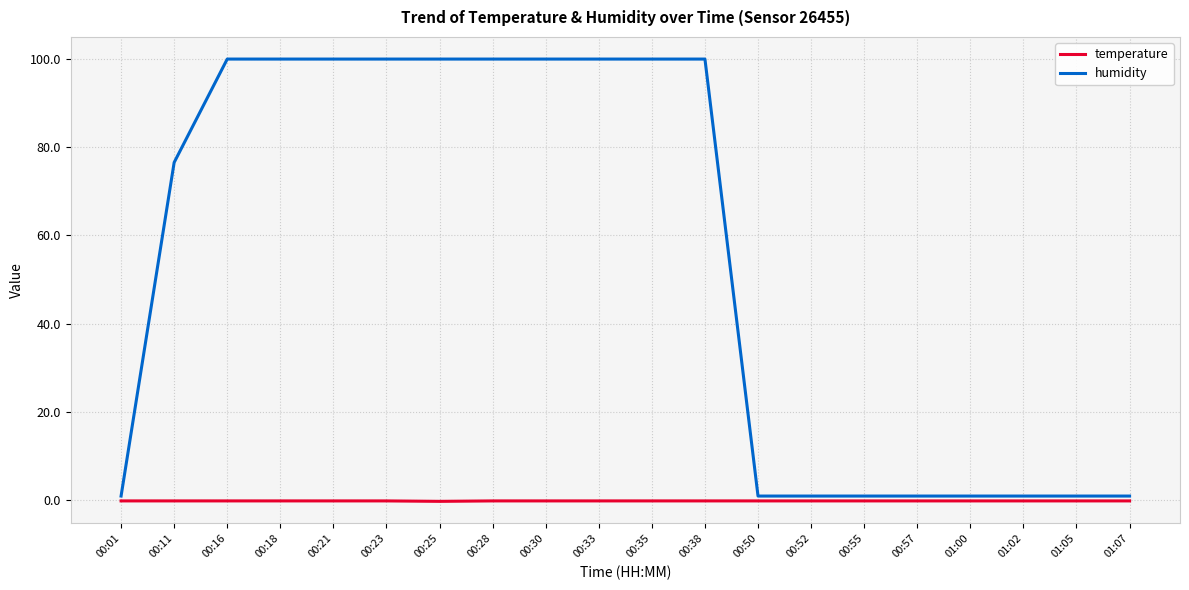

True or false: temperature has a value of -0.1 at 00:16.

True